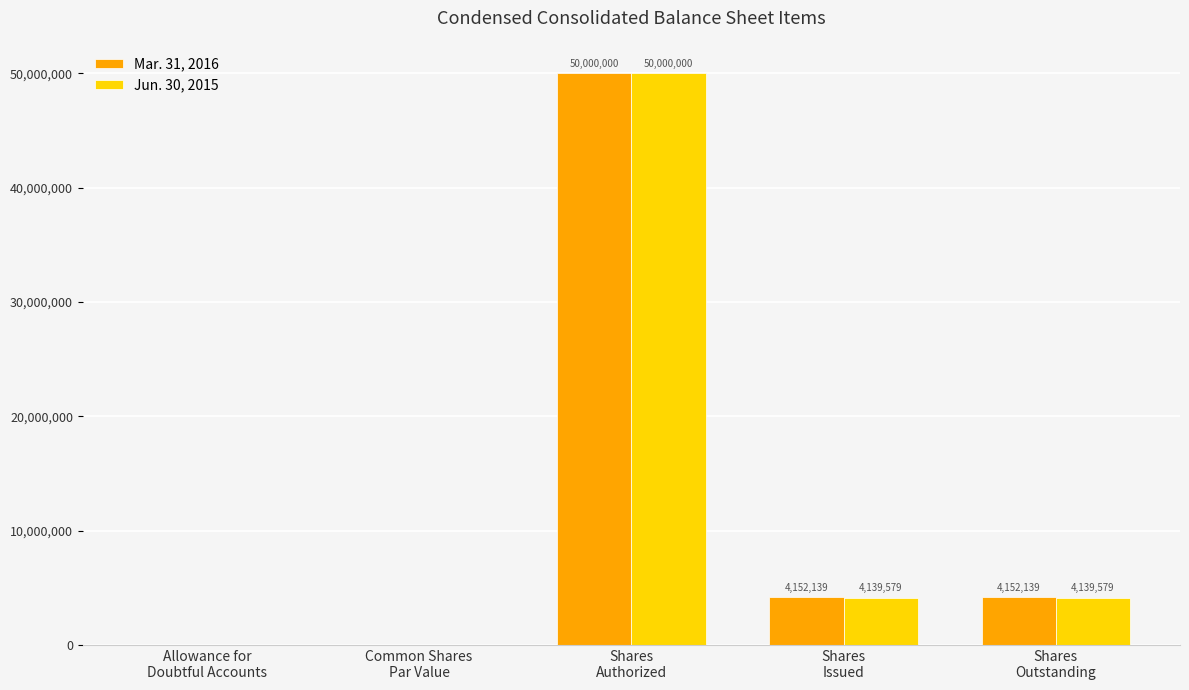

What is the maximum value for Jun. 30, 2015?

50000000